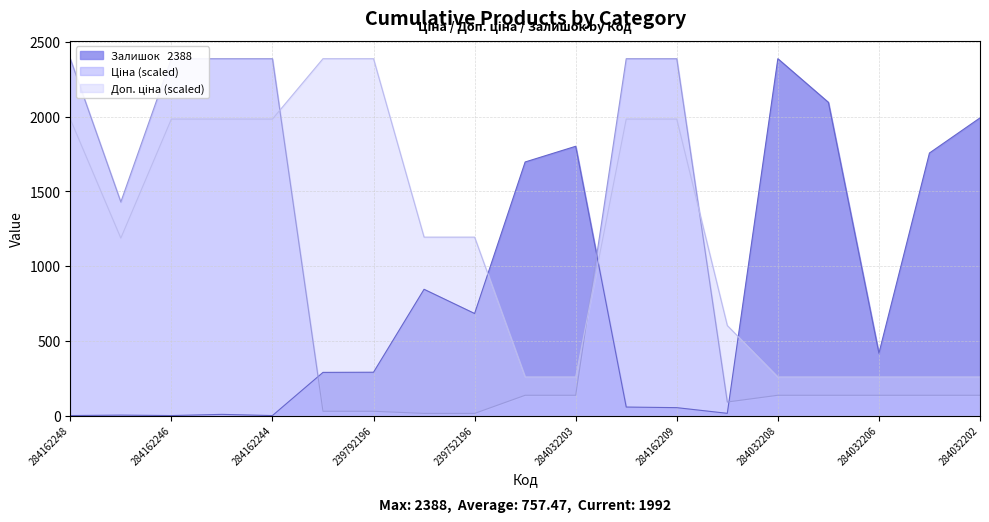

What value does the Ціна series have at 284162248?

2388.0